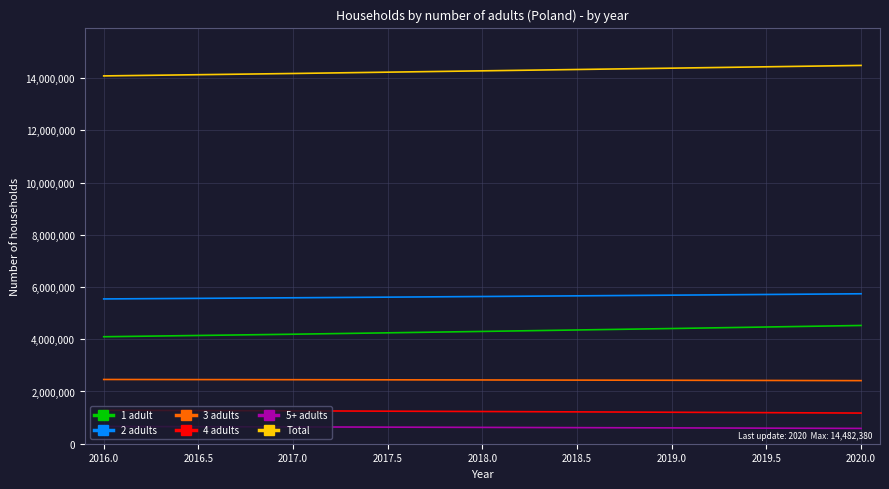

The value of 3 adults at 2017.0 is 3697013. True or false?

False